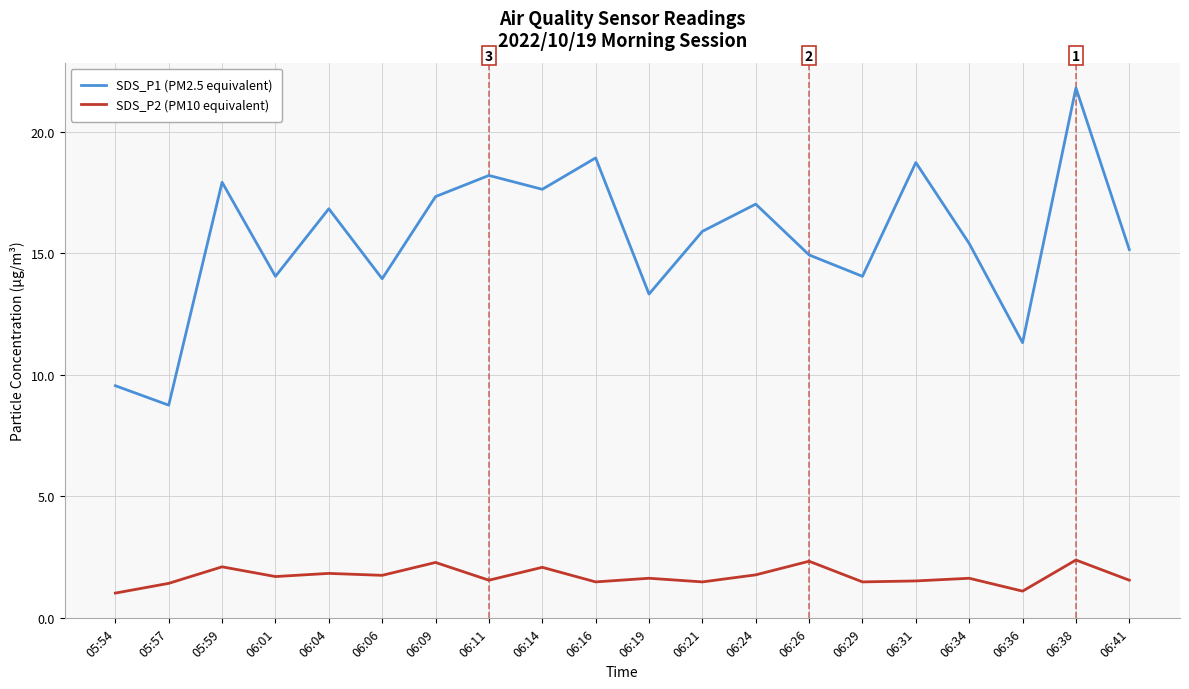

What is the average value of the SDS_P2 (PM10 equivalent) series?

1.7